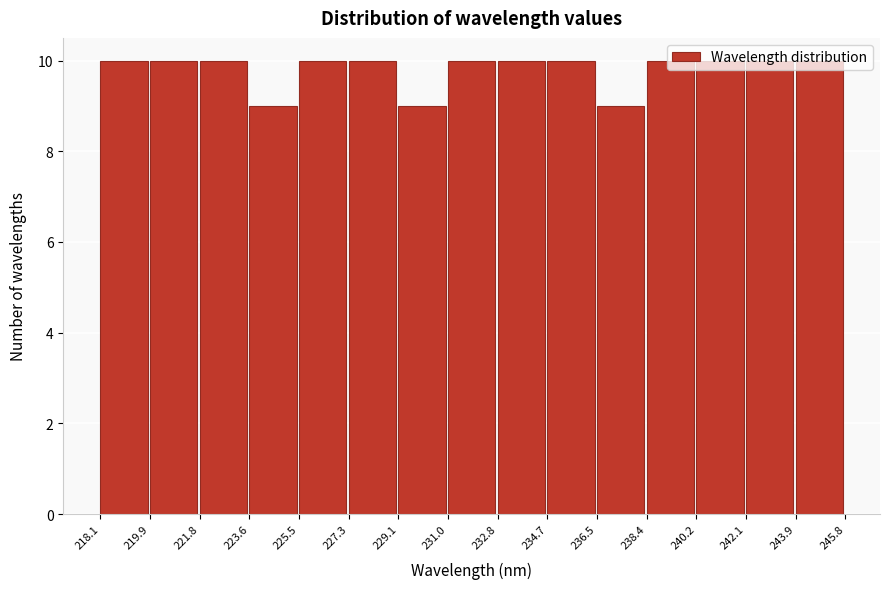

Reading left to right, transcribe this chart: for each bar, give the range it covers on the x-axis and its height. The values are not printed on the chart, so give them approximately, as read against the axis.

218.1 to 219.9: 10
219.9 to 221.8: 10
221.8 to 223.6: 10
223.6 to 225.5: 9
225.5 to 227.3: 10
227.3 to 229.1: 10
229.1 to 231.0: 9
231.0 to 232.8: 10
232.8 to 234.7: 10
234.7 to 236.5: 10
236.5 to 238.4: 9
238.4 to 240.2: 10
240.2 to 242.1: 10
242.1 to 243.9: 10
243.9 to 245.8: 10